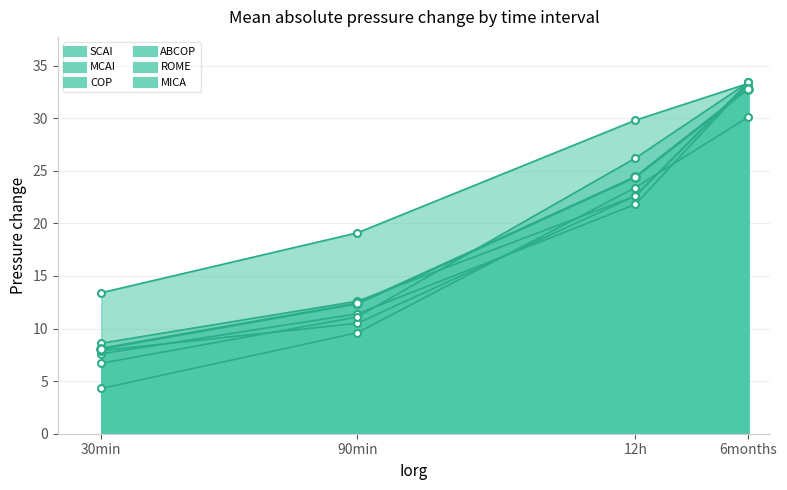

What is the value of the 2nd point from the left?

12.4